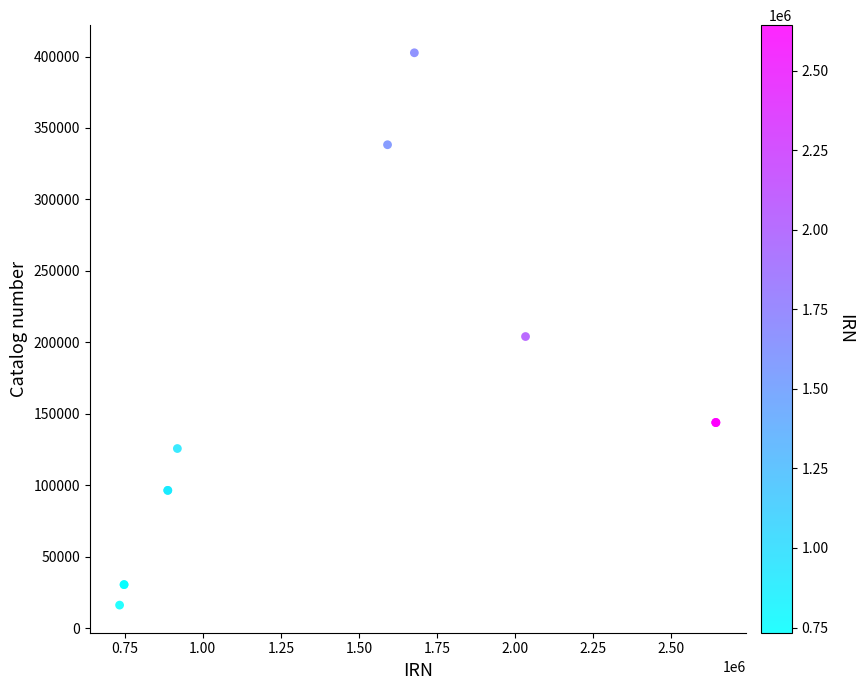

What Y value in the scatter plot is closest to 209320?

204008